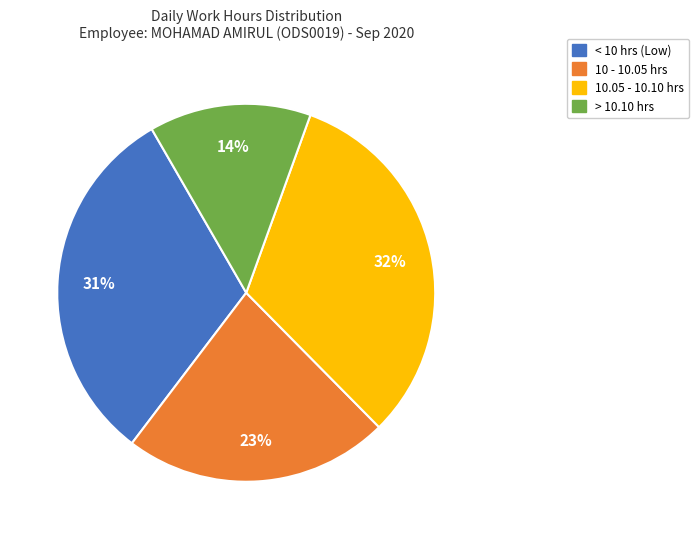

To the nearest percent, what is the average slice percentage?

25%